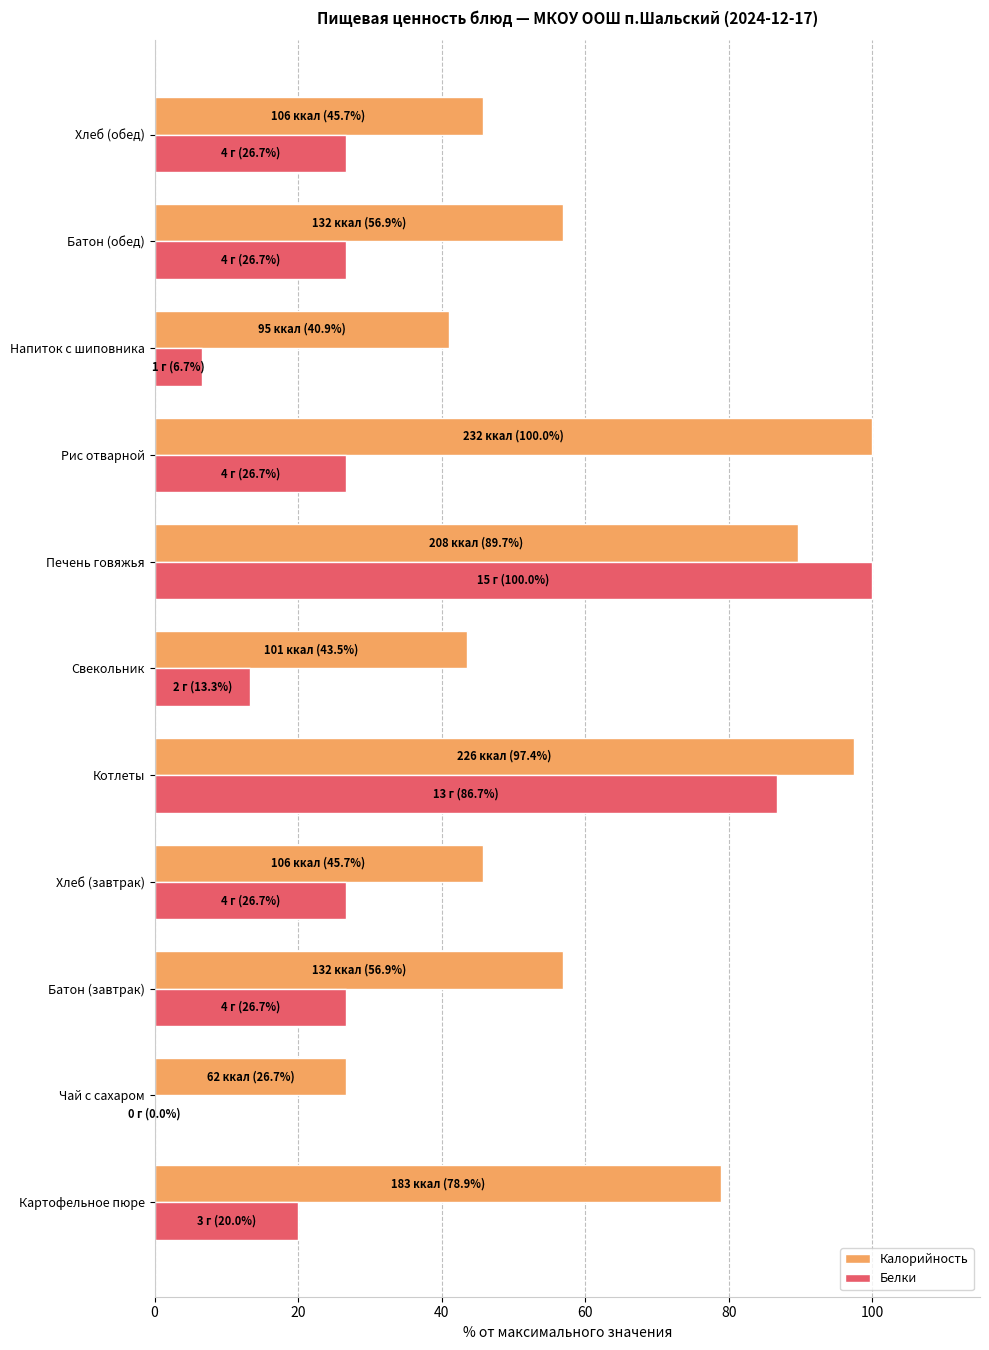

Which series has the largest total across all categories?

Калорийность